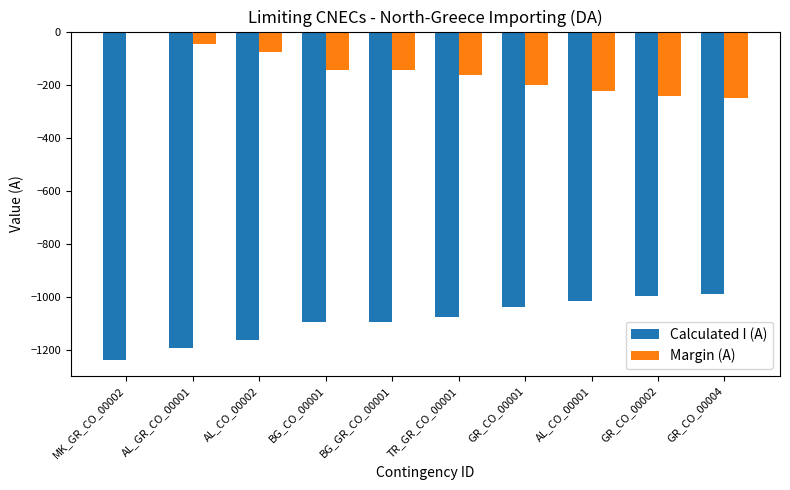

Which category has the highest value in the Margin (A) series?

MK_GR_CO_00002